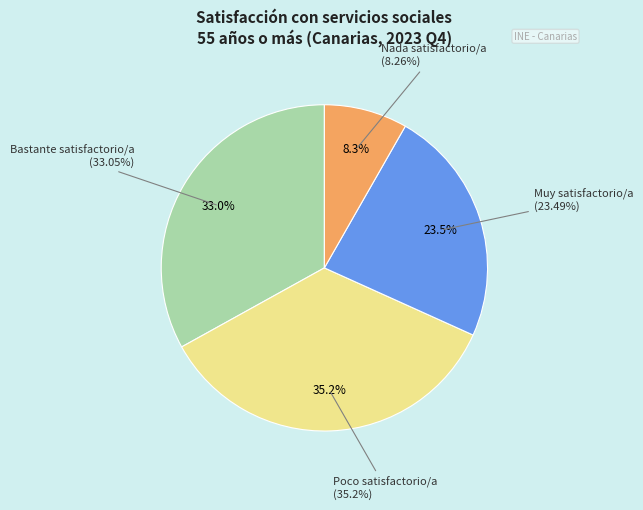

Which has a higher value, Bastante satisfactorio/a or Muy satisfactorio/a?

Bastante satisfactorio/a